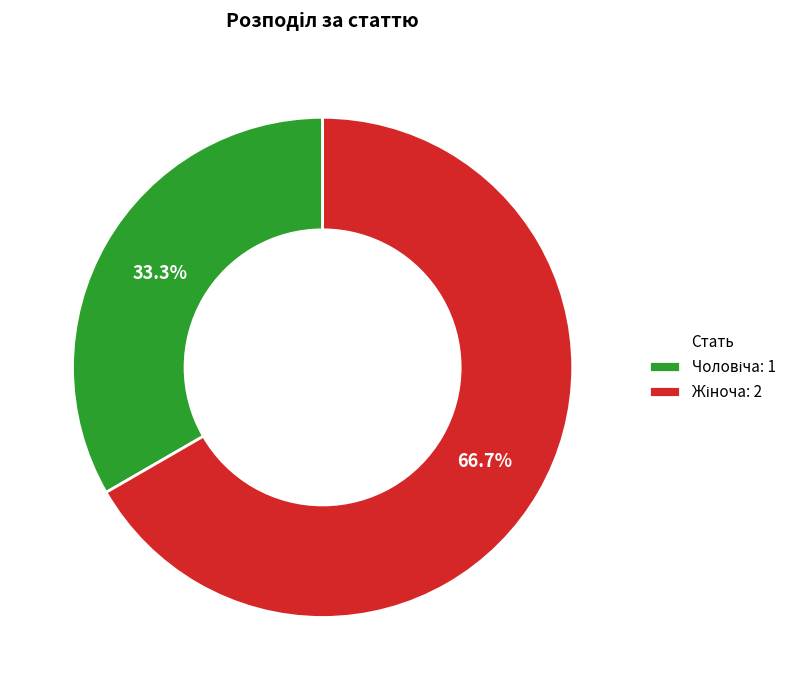

Is there a majority slice in this chart?

Yes